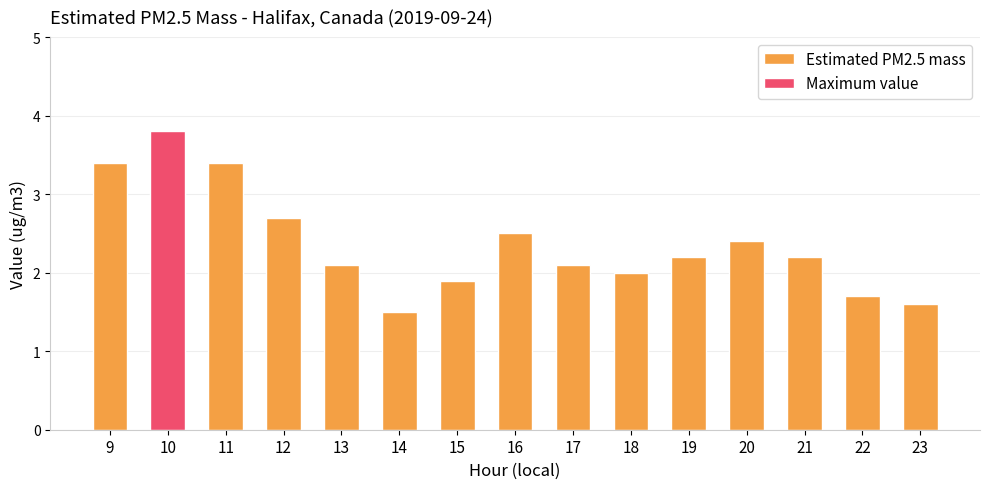

Count the number of categories in the chart.

15